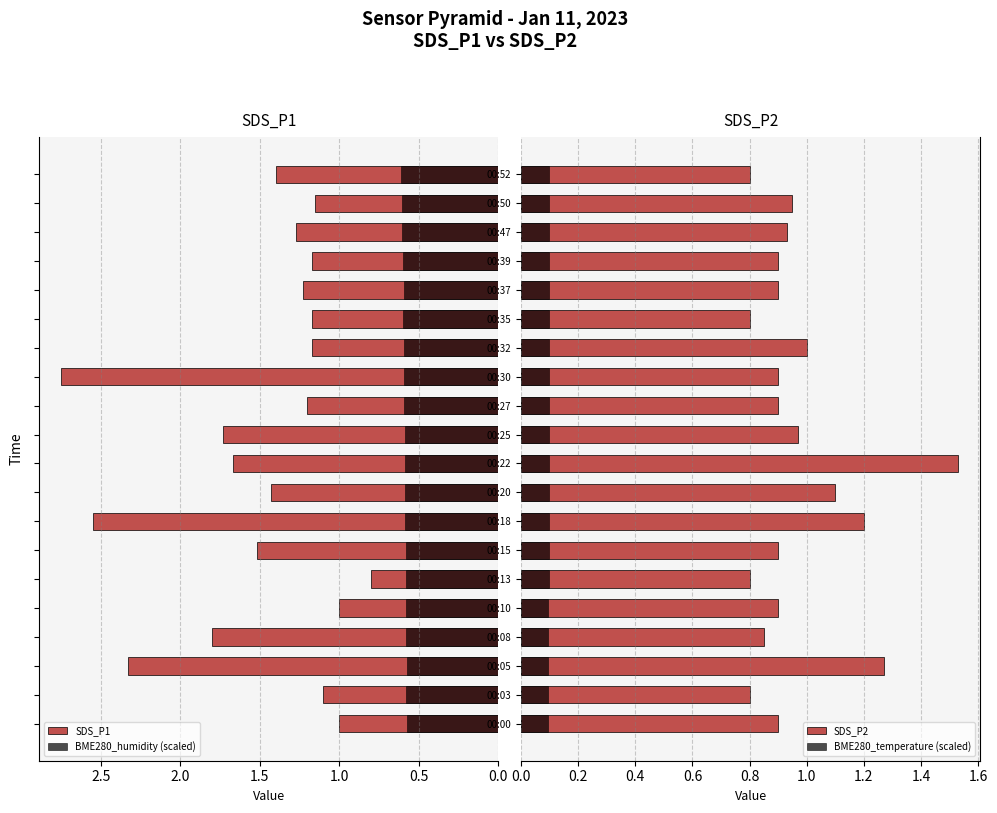

Reading left to right, what are all the values shown in this chart?

SDS_P1: 1.0	1.1	2.3	1.8	1.0	0.8	1.5	2.5	1.4	1.7	1.7	1.2	2.8	1.2	1.2	1.2	1.2	1.3	1.1	1.4
BME280_humidity (scaled): 0.6	0.6	0.6	0.6	0.6	0.6	0.6	0.6	0.6	0.6	0.6	0.6	0.6	0.6	0.6	0.6	0.6	0.6	0.6	0.6
SDS_P2: 0.9	0.8	1.3	0.8	0.9	0.8	0.9	1.2	1.1	1.5	1.0	0.9	0.9	1.0	0.8	0.9	0.9	0.9	0.9	0.8
BME280_temperature (scaled): 0.1	0.1	0.1	0.1	0.1	0.1	0.1	0.1	0.1	0.1	0.1	0.1	0.1	0.1	0.1	0.1	0.1	0.1	0.1	0.1